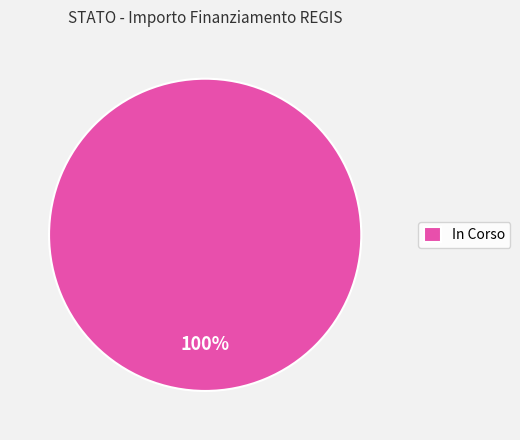

Rank the categories by value from lowest to highest.

In Corso